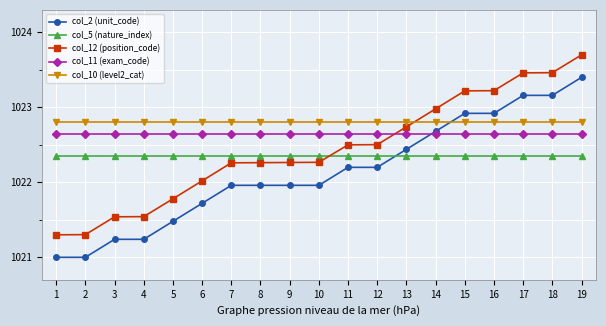

What is the difference between the second highest and minimum values in the col_12 (position_code) series?

2.2